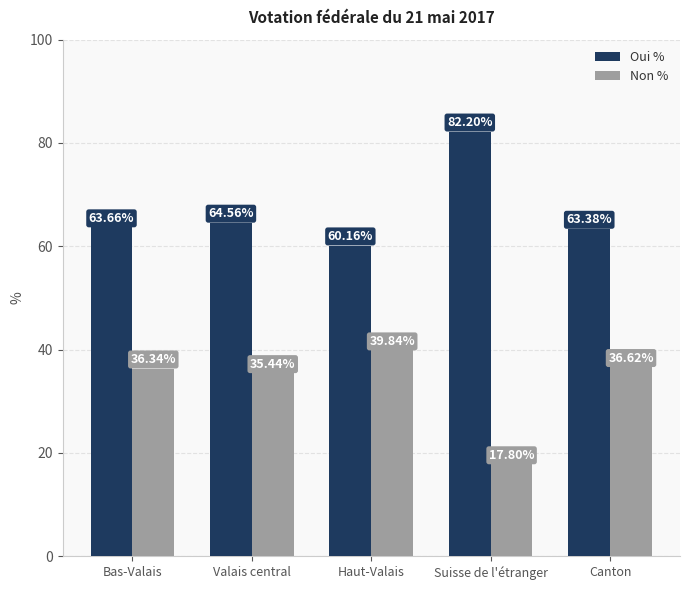

What is the maximum value for Oui %?

82.2